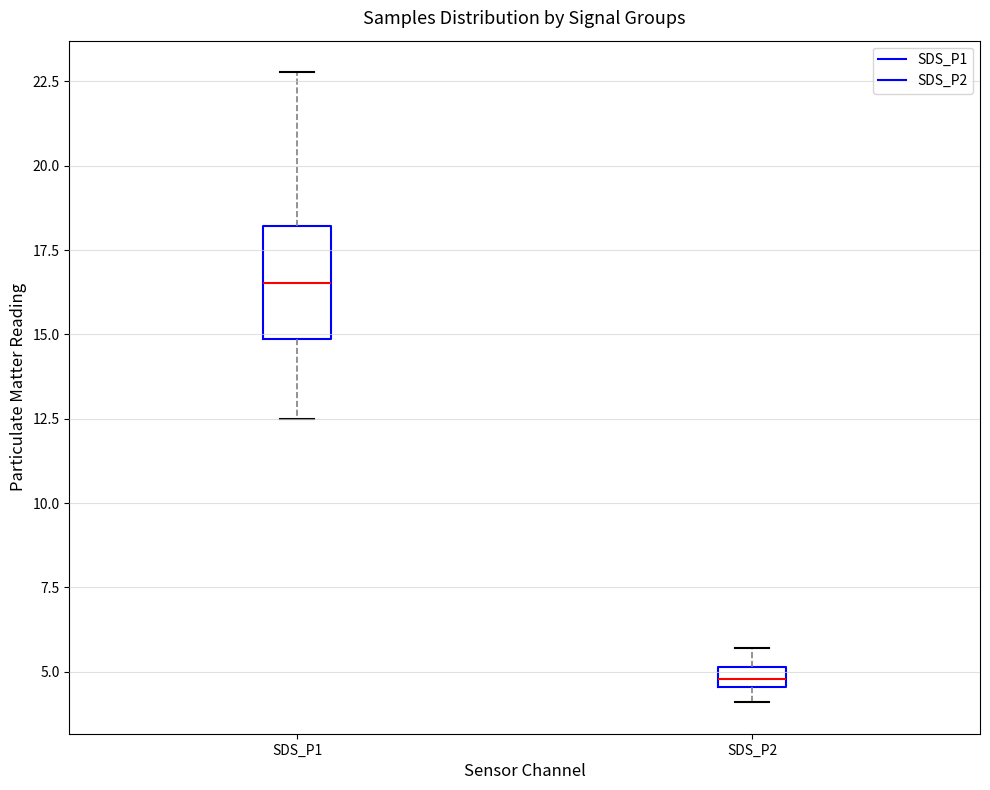

Which box has the highest median line?

SDS_P1